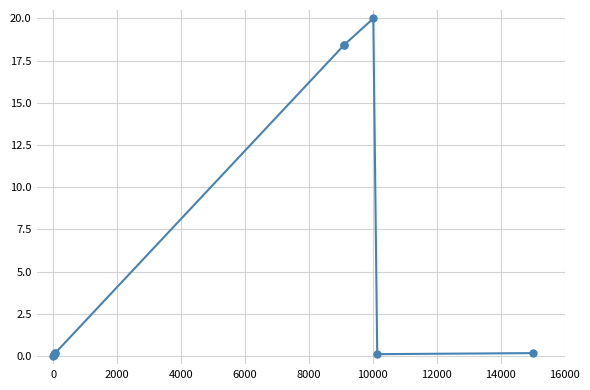

What is the sum of all values?

57.6